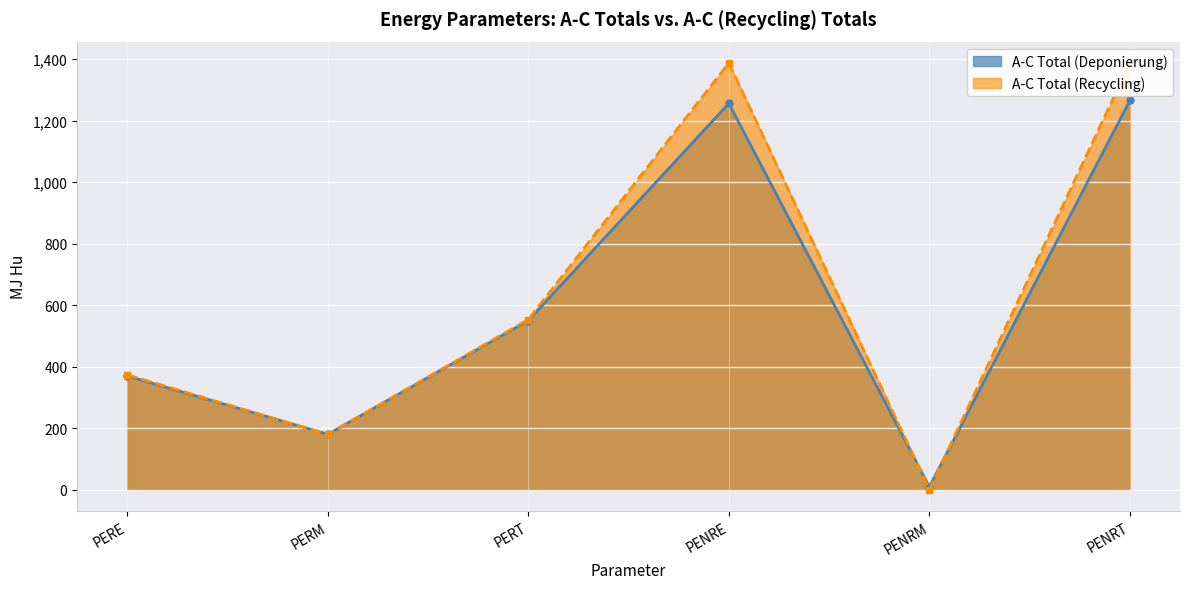

How many series are shown in this chart?

2